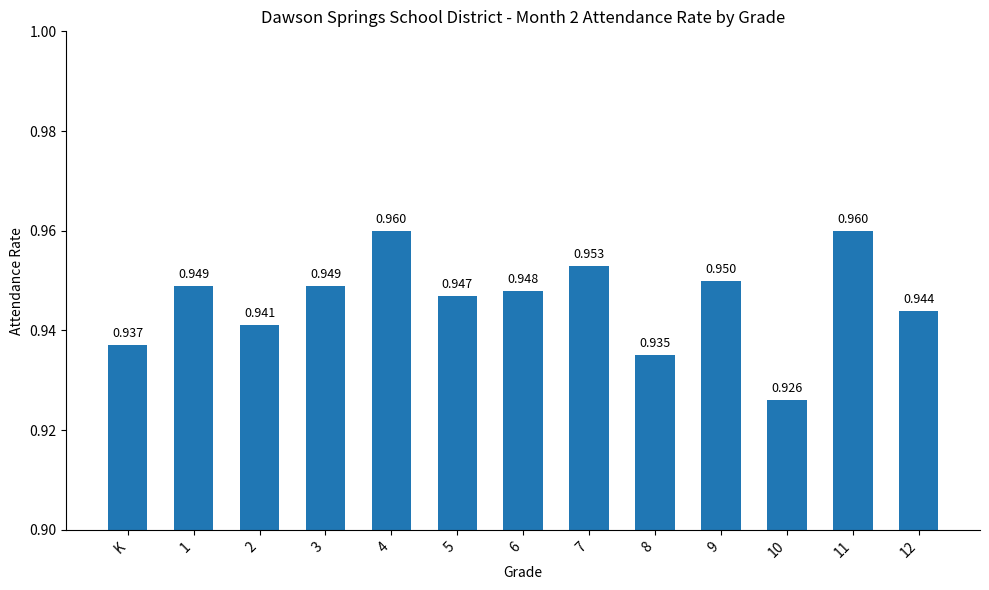

What is the label of the 13th bar from the right?

K